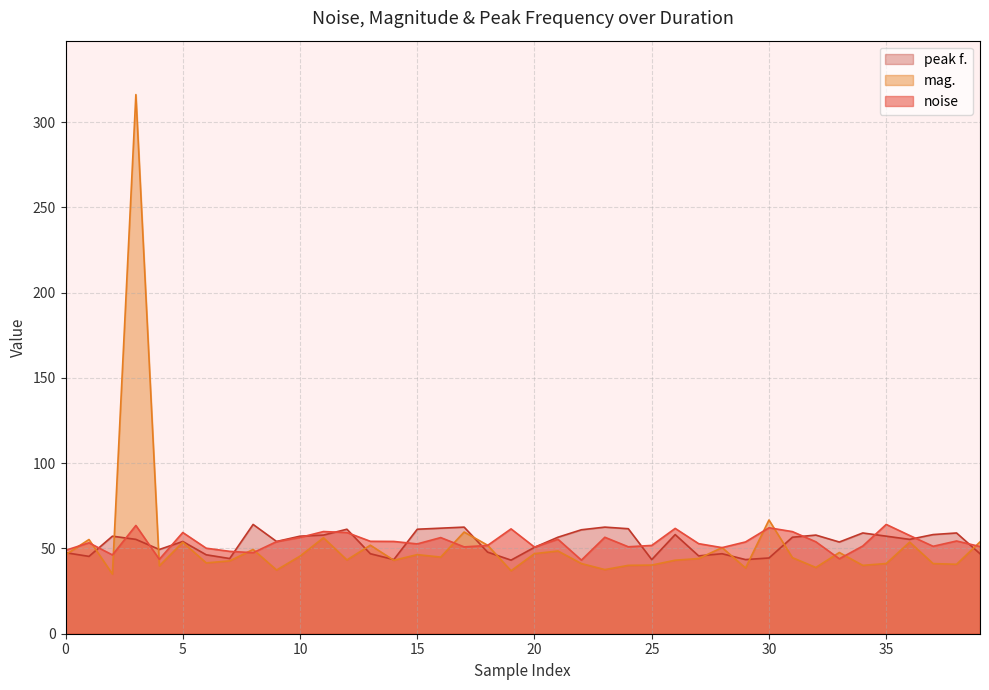

Which series has the largest total across all categories?

noise